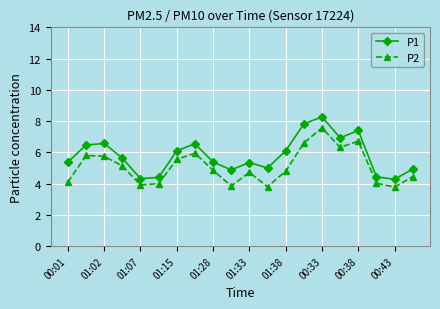

True or false: P1 and P2 intersect in this chart.

False